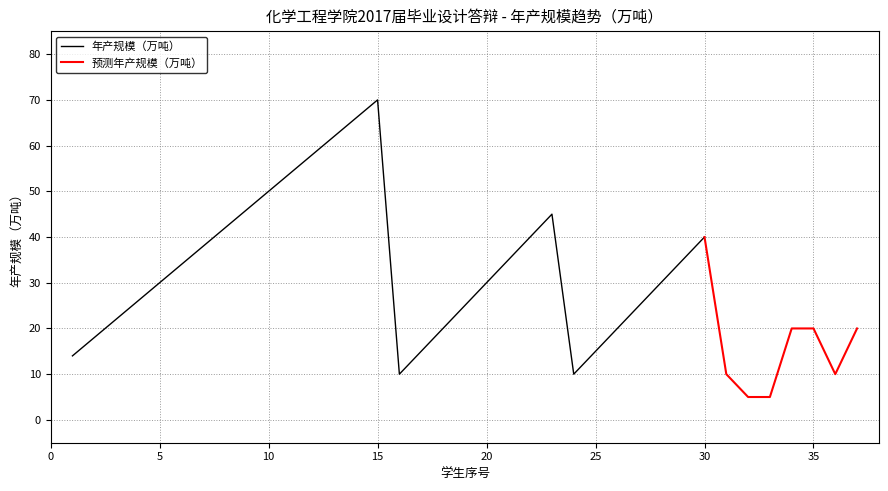

What is the difference between the second highest and second lowest values in the 学生姓名（序号） series?

34